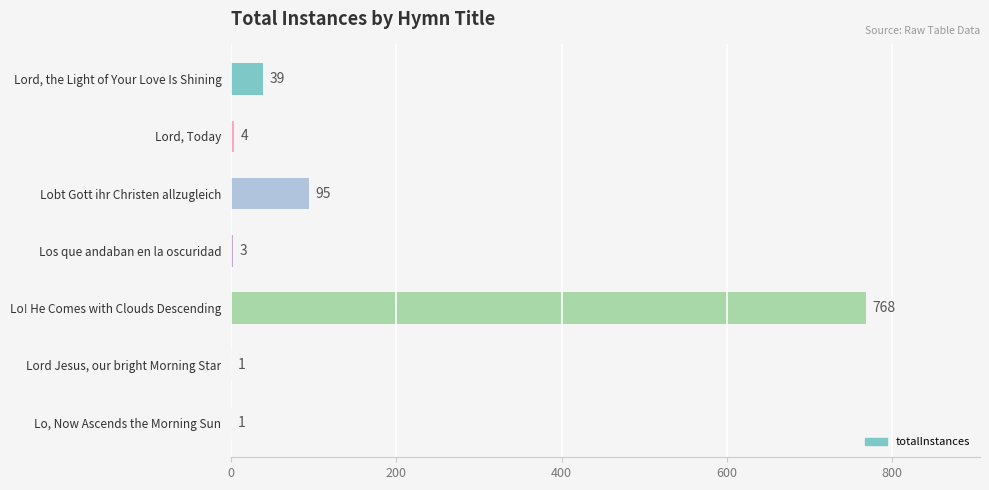

At which label is the value closest to 384?

Lobt Gott ihr Christen allzugleich